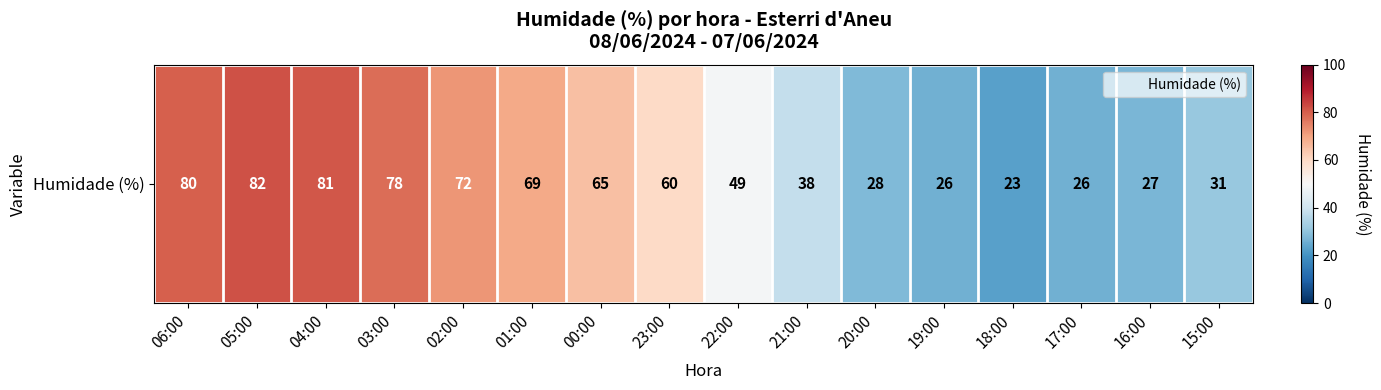

What is the change in value from 02:00 to 00:00?

-7